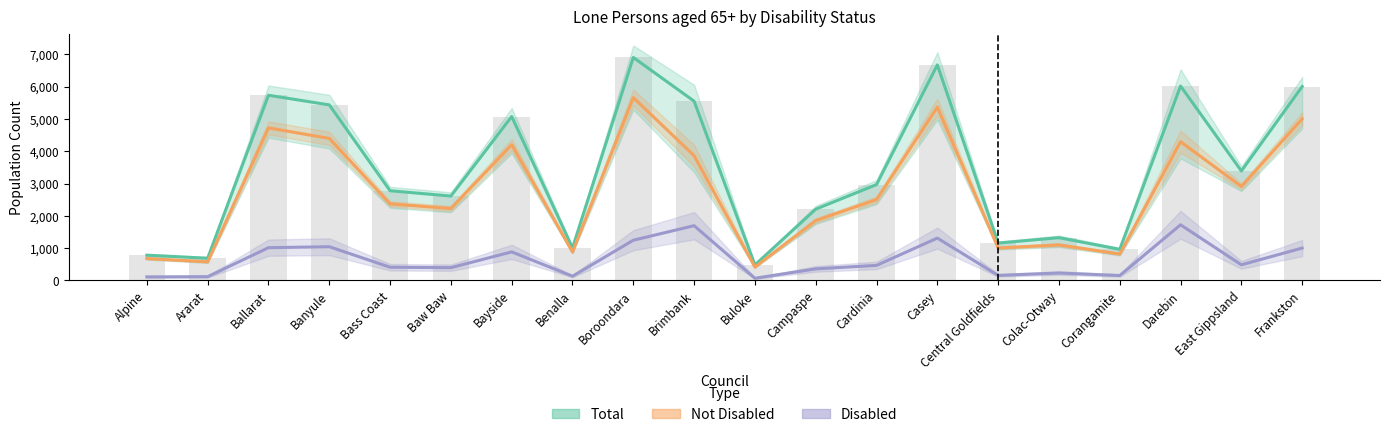

What is the lowest value of the Total series?

476